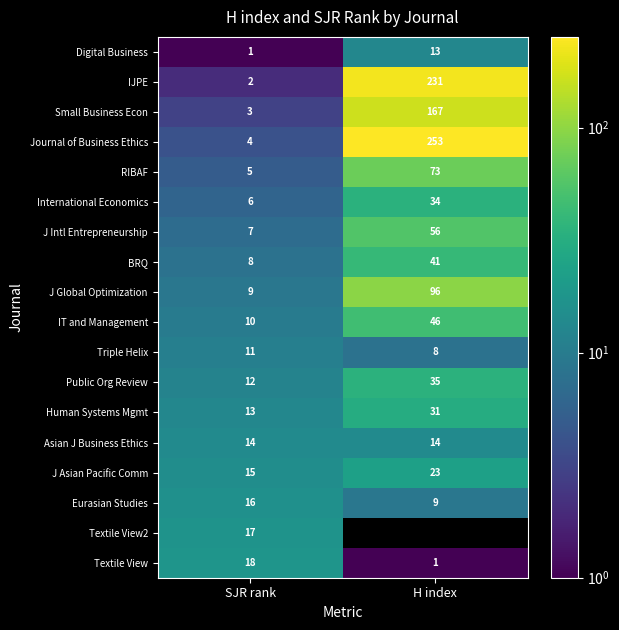

Which label corresponds to the largest value in the chart?

H index